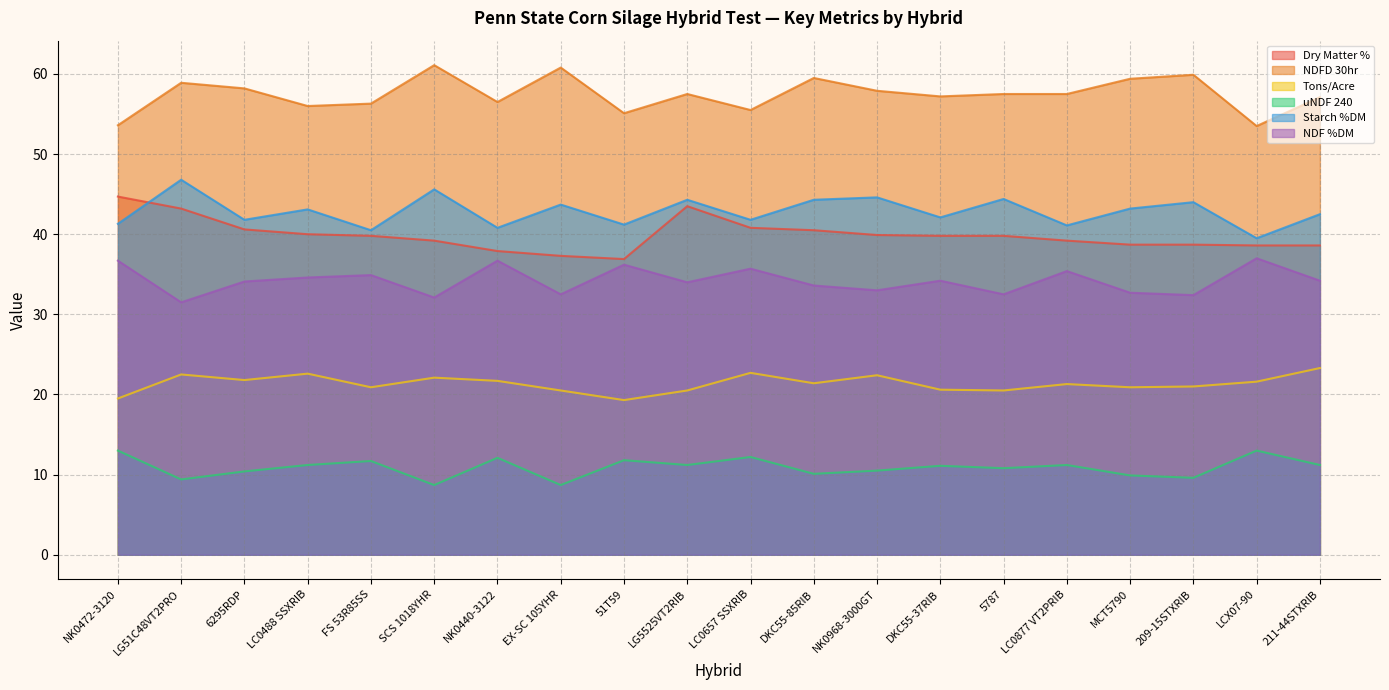

Where does the Tons/Acre series first go above 21?

LG51C48VT2PRO